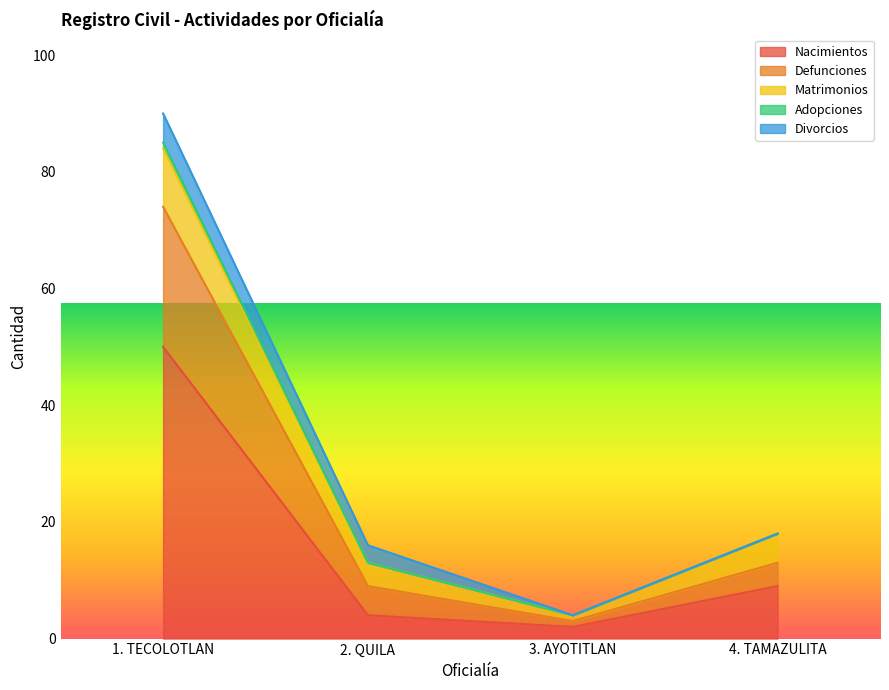

Which has a higher value, 3. AYOTITLAN or 2. QUILA?

2. QUILA